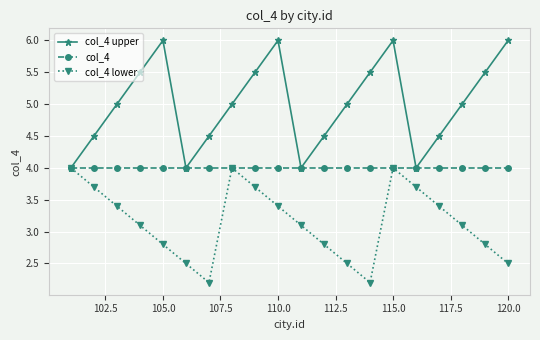

True or false: col_4 upper has more than 0 points higher than both neighbors.

True